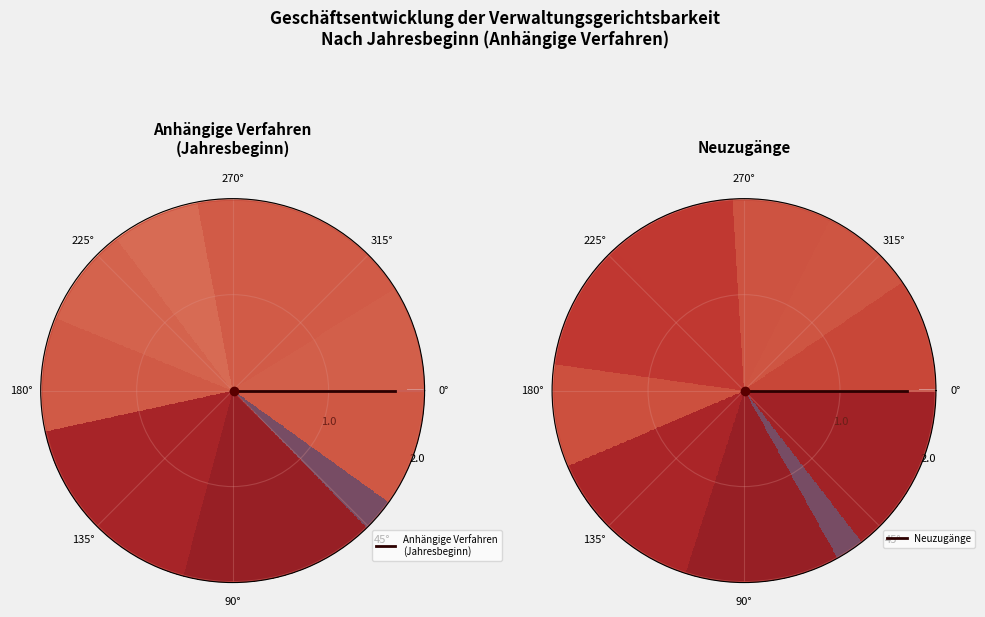

To the nearest percent, what portion does 2023 represent?

9%